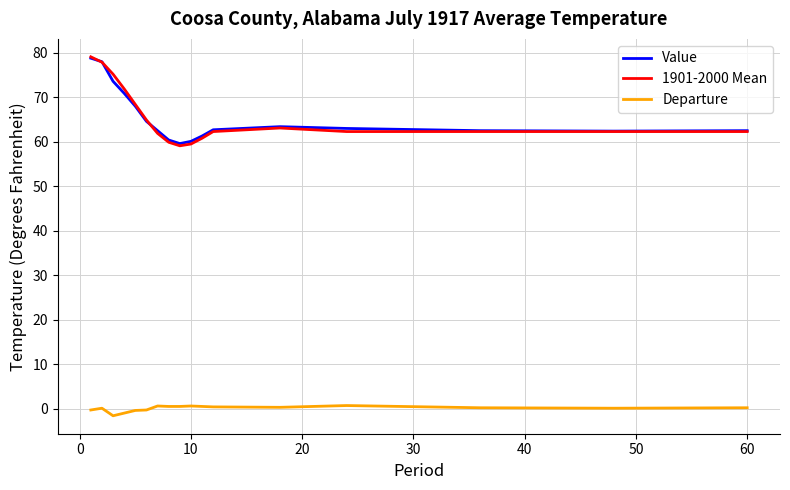

True or false: Departure and 1901-2000 Mean cross at least once.

False